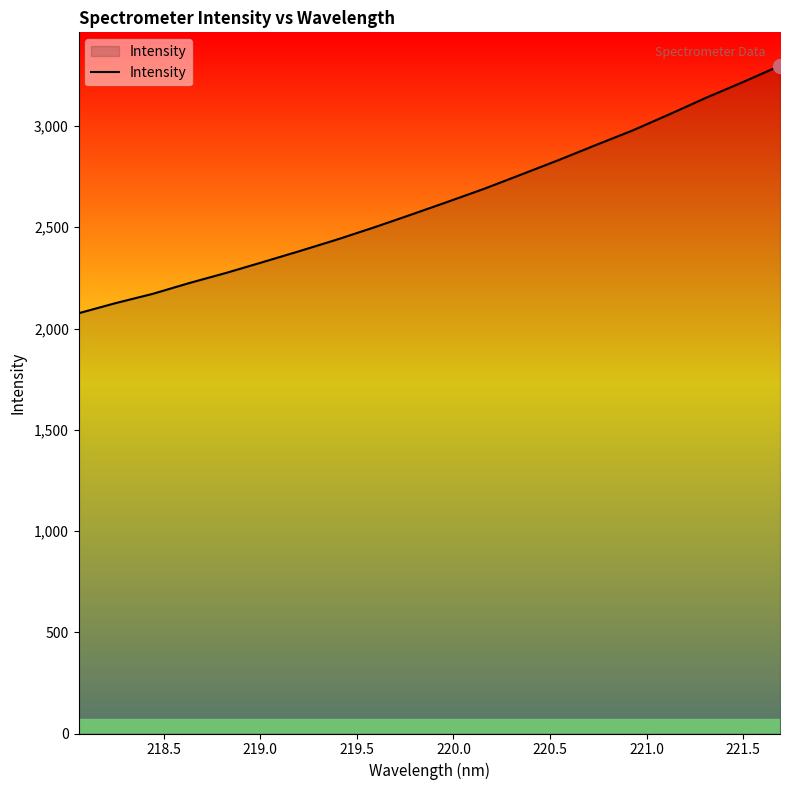

What is the difference between the maximum and minimum values?

1222.4